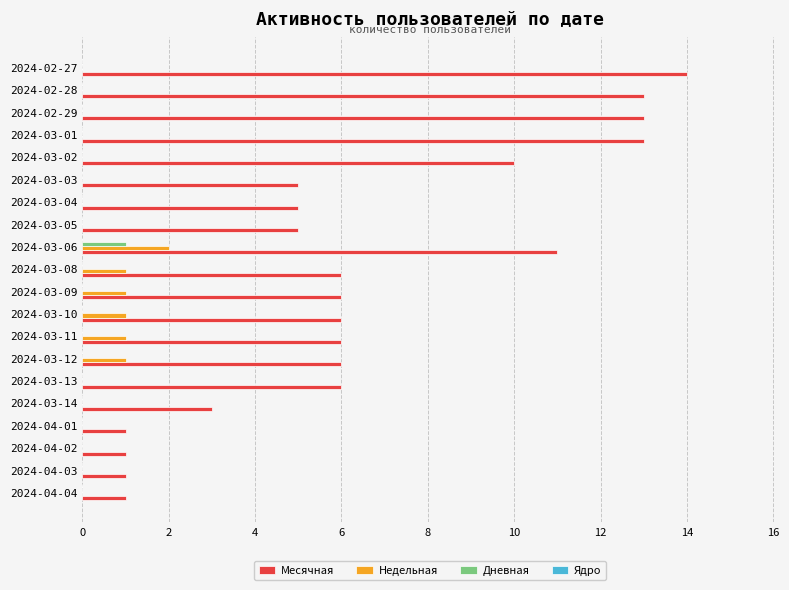

True or false: Месячная has a value of 13 at 2024-02-29.

True